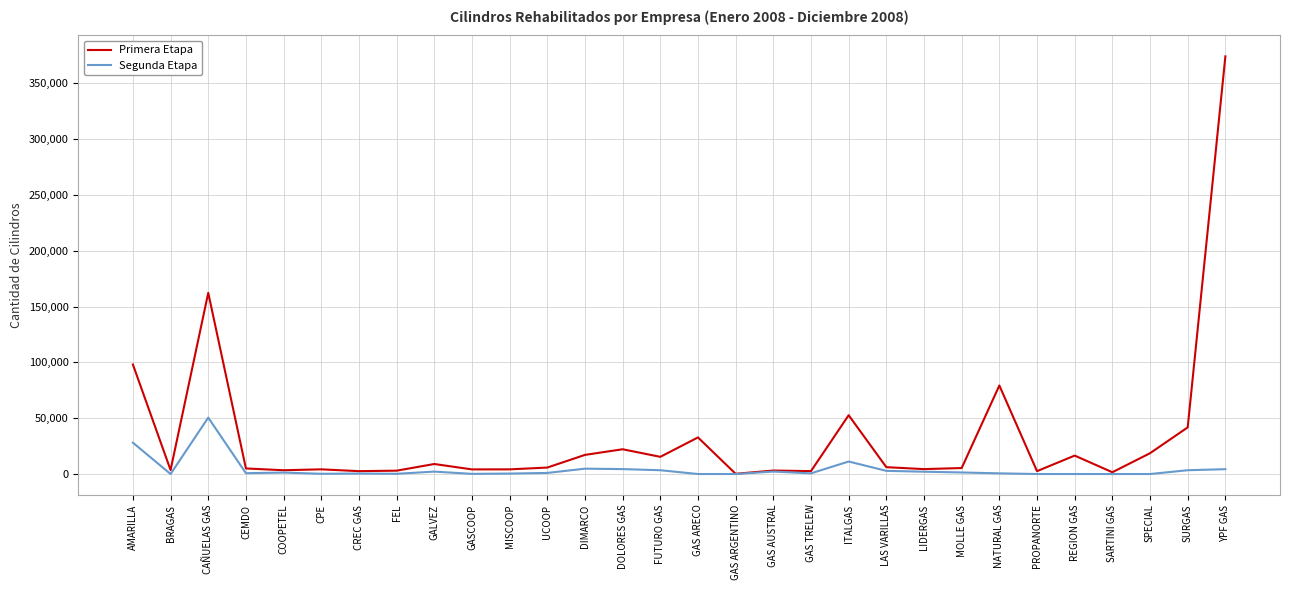

List the series in order of their overall mean, lowest first.

Segunda Etapa, Primera Etapa